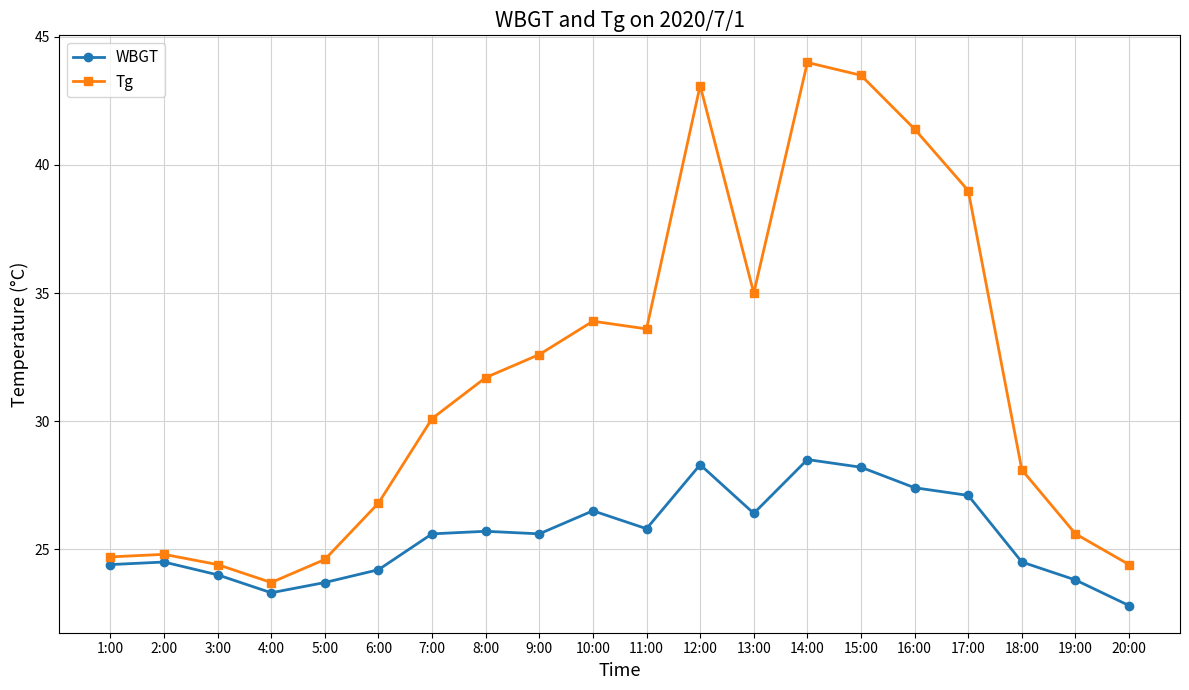

True or false: WBGT has more than 0 points higher than both neighbors.

True